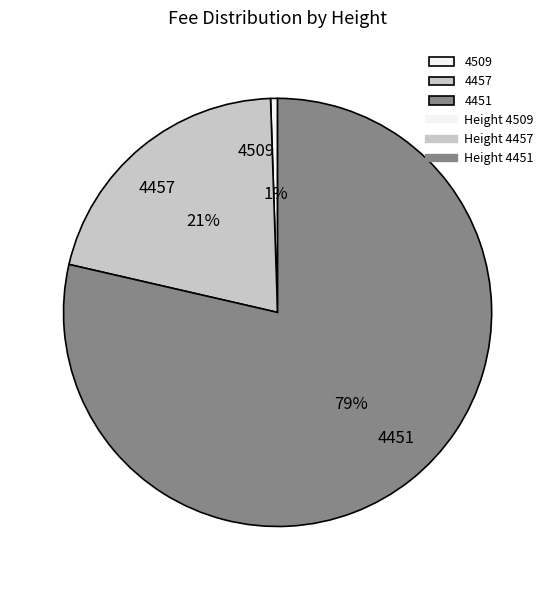

Is it true that 4451 is 67% of the pie?

False